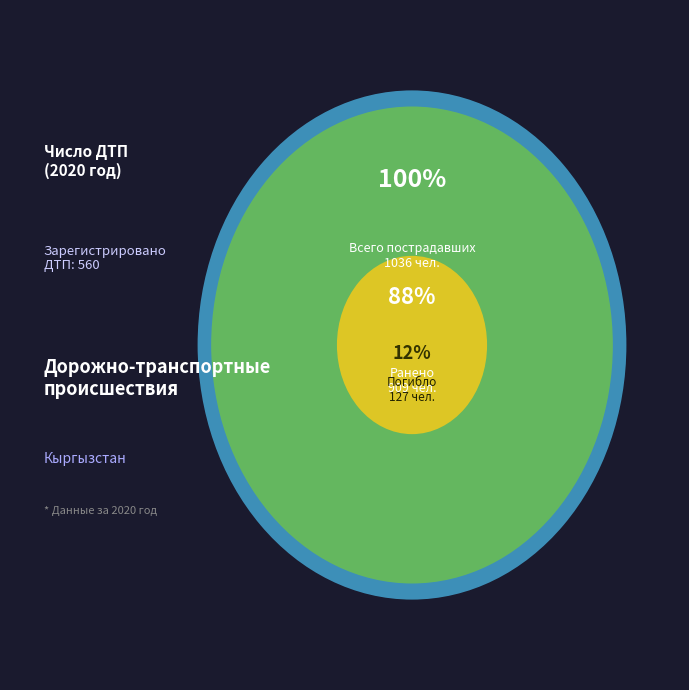

Rank the categories by value from highest to lowest.

Число раненых, Число погибших